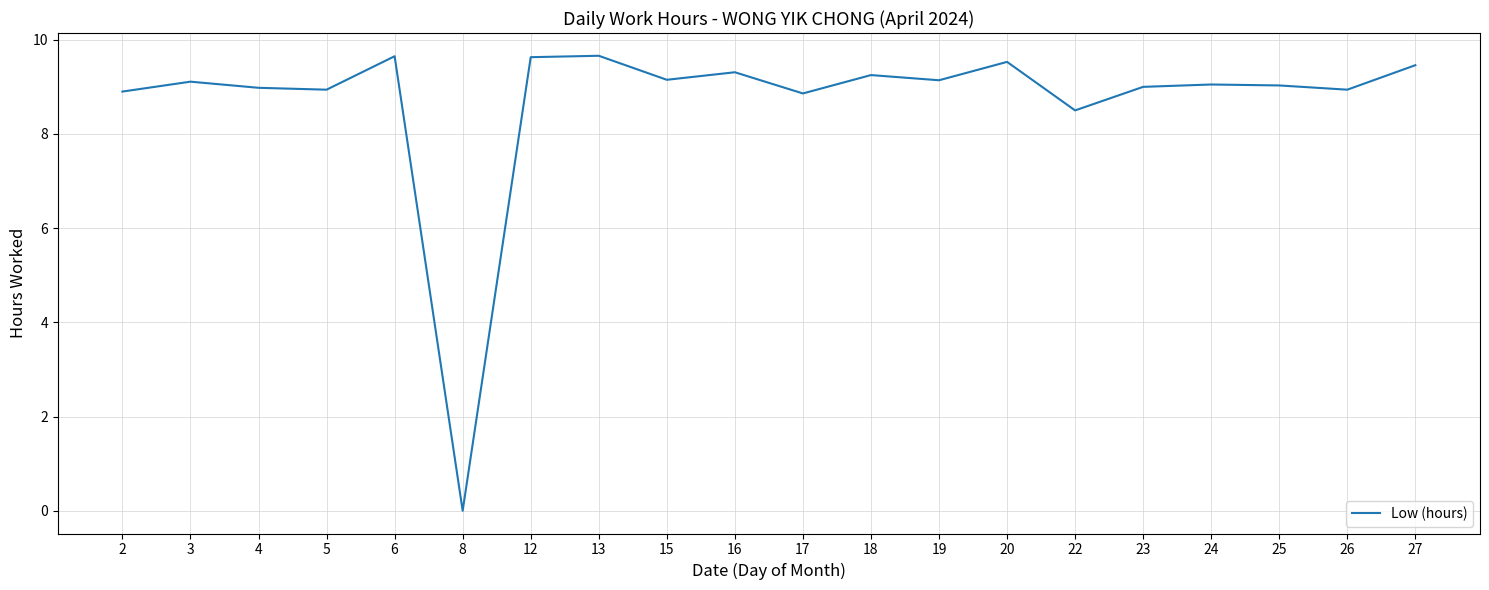

What is the change in value from 6 to 26?

-0.7